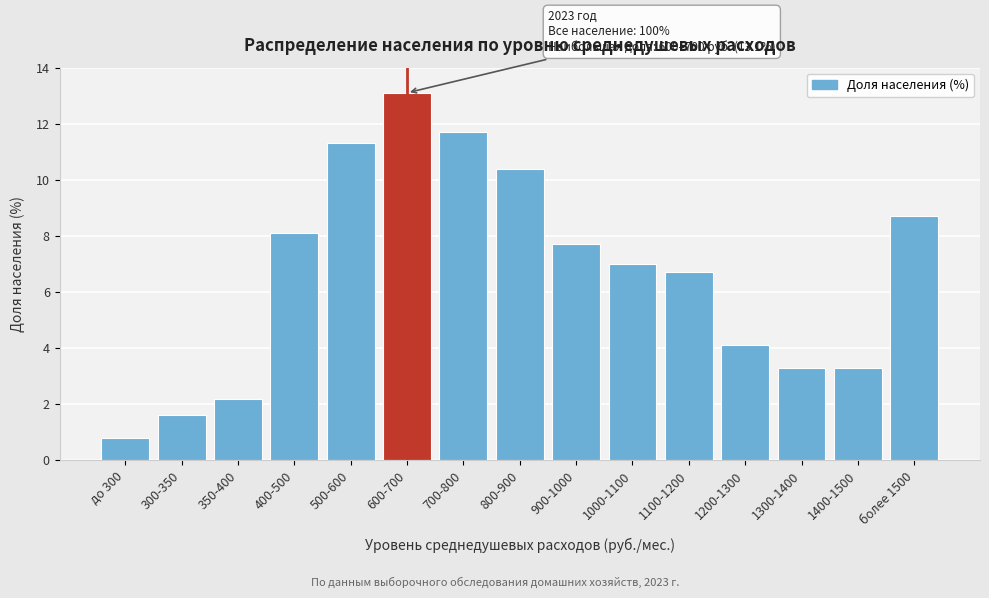

Reading left to right, extract all data points from this chart.

до 300=0.8	300-350=1.6	350-400=2.2	400-500=8.1	500-600=11.3	600-700=13.1	700-800=11.7	800-900=10.4	900-1000=7.7	1000-1100=7.0	1100-1200=6.7	1200-1300=4.1	1300-1400=3.3	1400-1500=3.3	более 1500=8.7